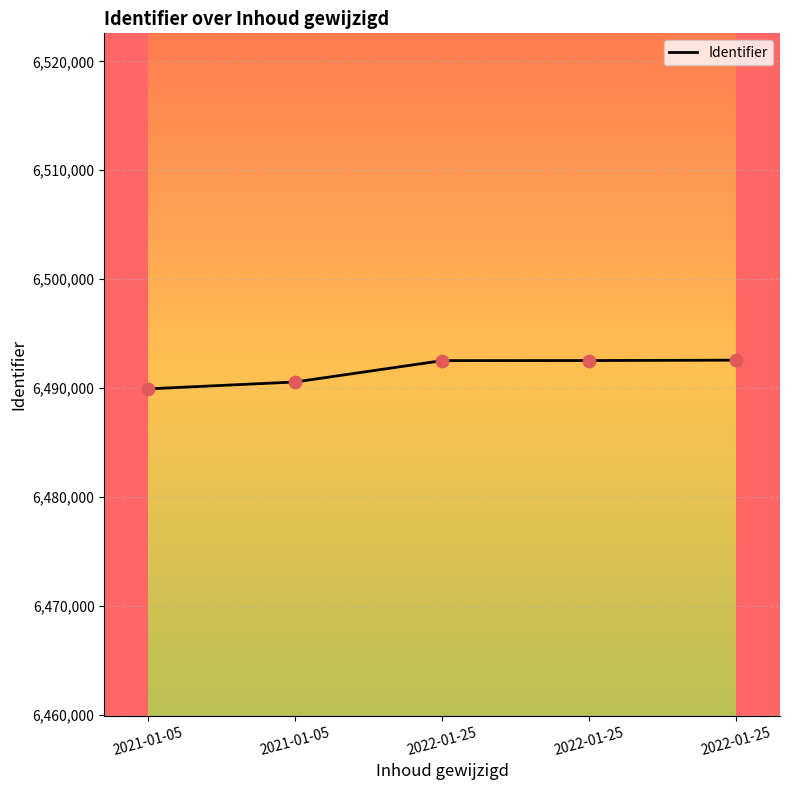

Approximately how many times larger is the value at 2022-01-25 compared to 2021-01-05?

1.0